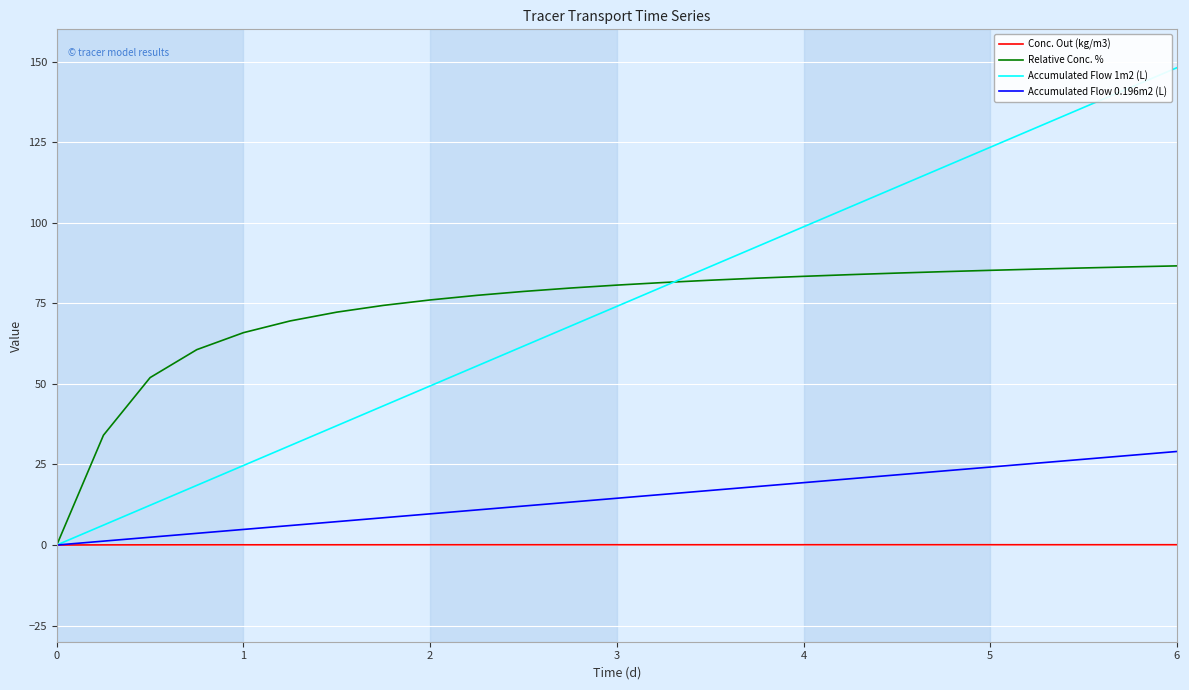

List the series in order of their peak value, lowest first.

Conc. Out (kg/m3), Accumulated Flow 0.196m2 (L), Relative Conc. %, Accumulated Flow 1m2 (L)